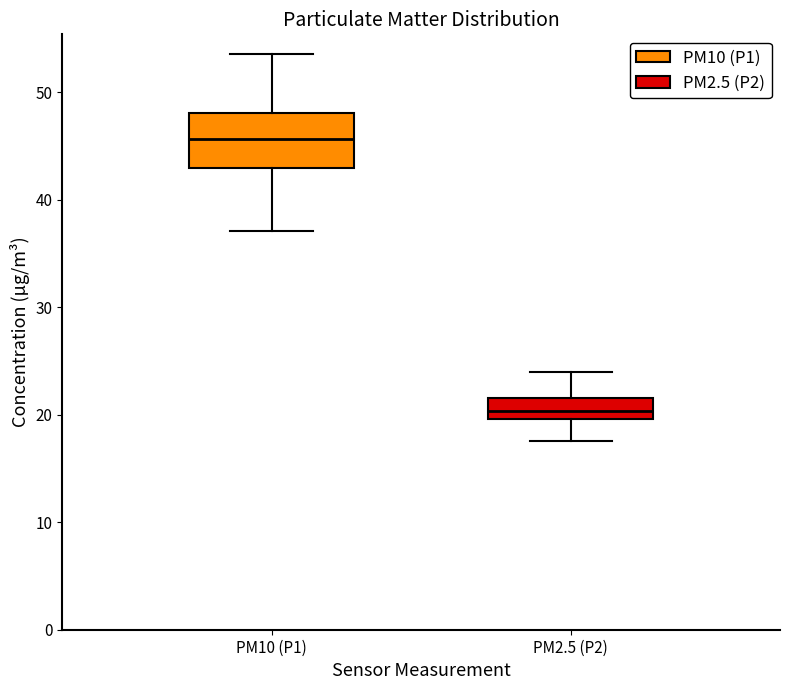

Which box has the lowest median line?

PM2.5 (P2)